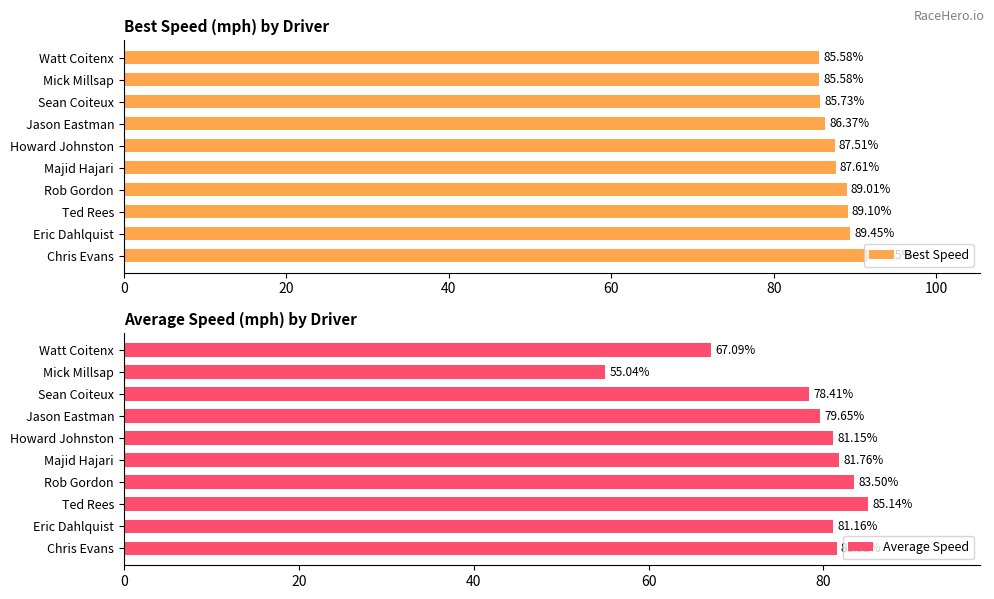

What is the difference between the second highest and second lowest values in the Best Speed series?

3.9